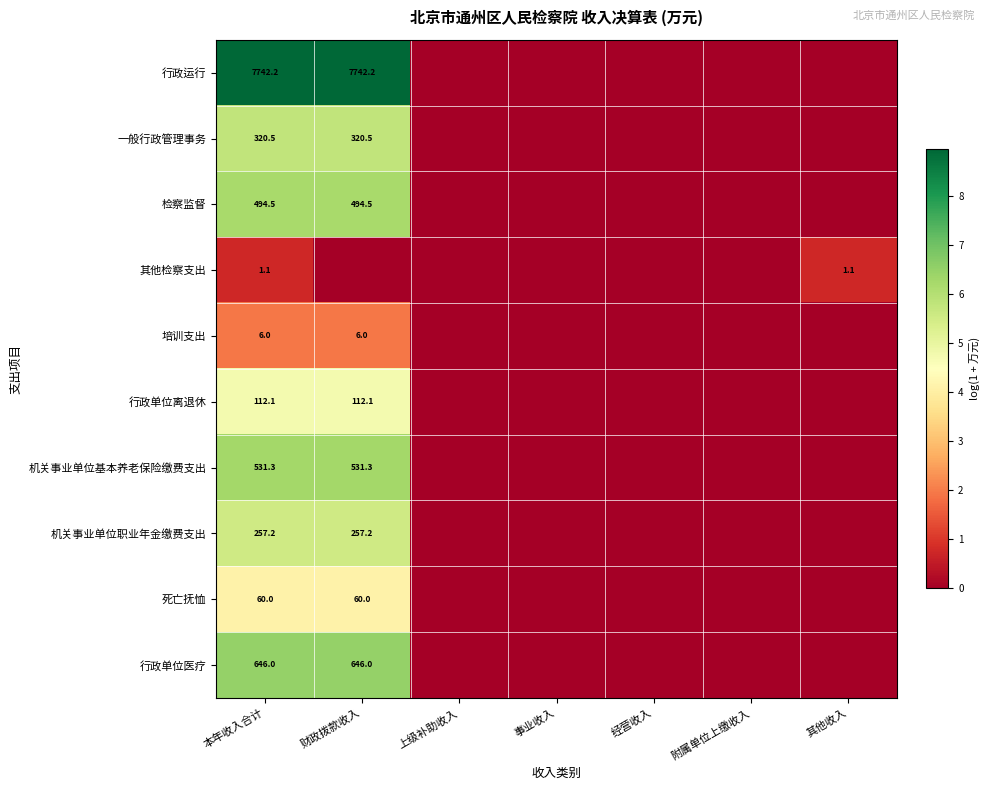

The 一般行政管理事务 series shows 320.5 at 本年收入合计. True or false?

True